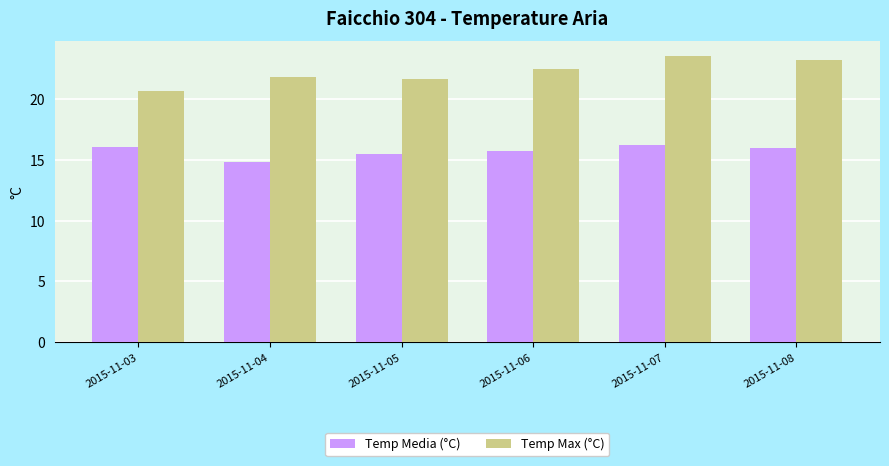

At which category is the sum across all series the highest?

2015-11-07